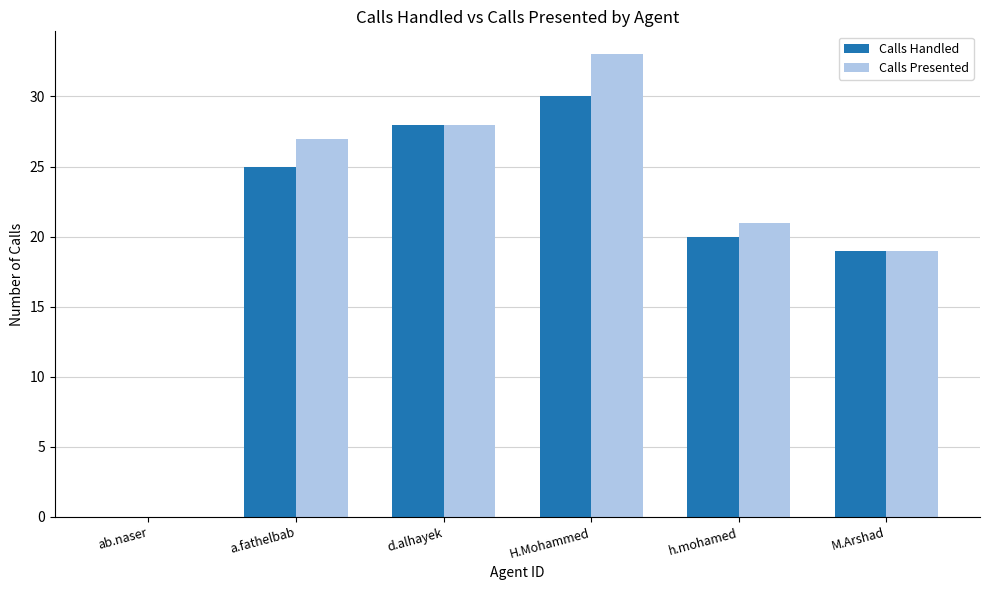

What are all the series names shown in the legend?

Calls Handled, Calls Presented